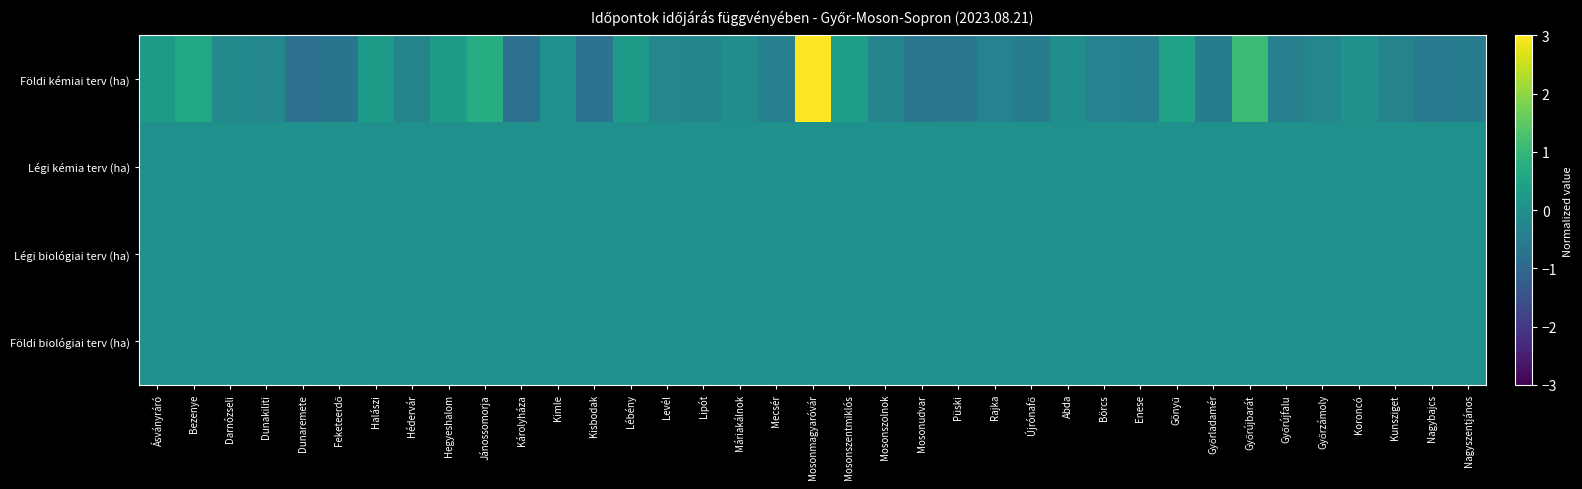

At Gönyű, list the series in order from smallest to largest.

Légi kémia terv (ha), Légi biológiai terv (ha), Földi biológiai terv (ha), Földi kémiai terv (ha)